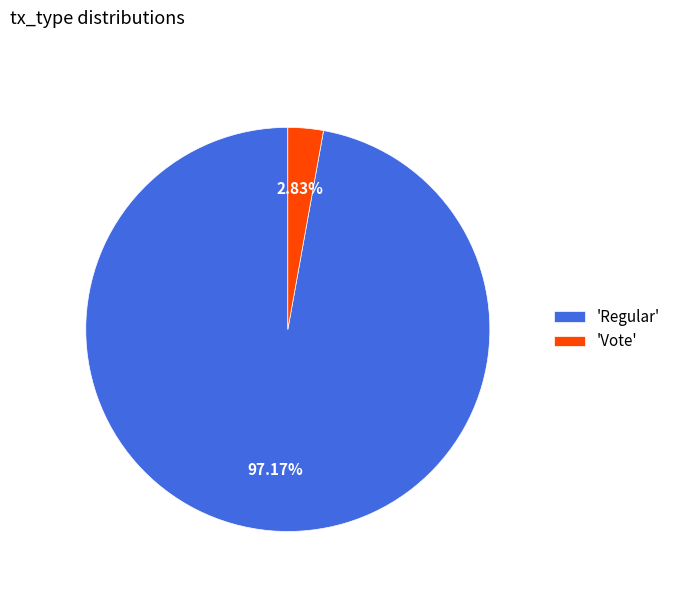

Combined, do 'Regular' and 'Vote' account for over 50%?

Yes